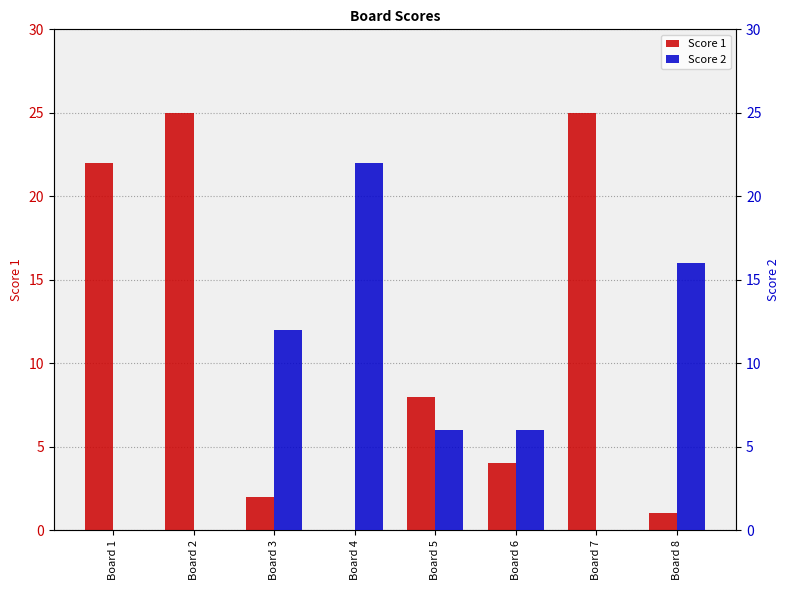

The value of Score 2 at Board 1 is -7. True or false?

False